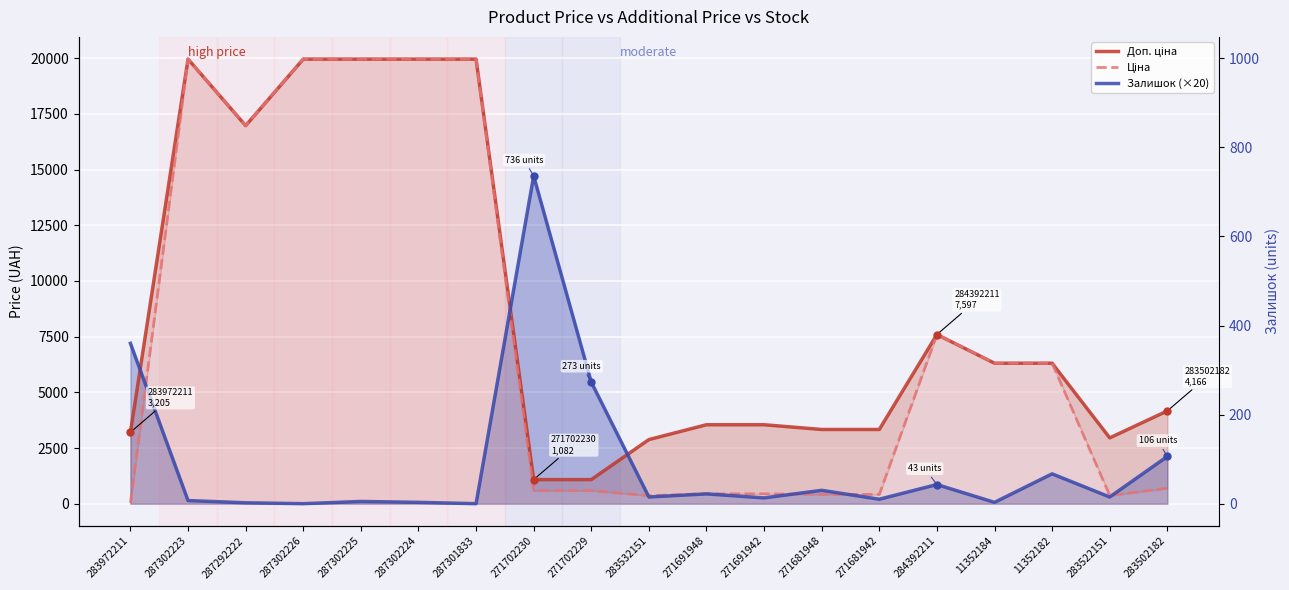

The value of Доп. ціна at 271681942 is 3332.5. True or false?

True